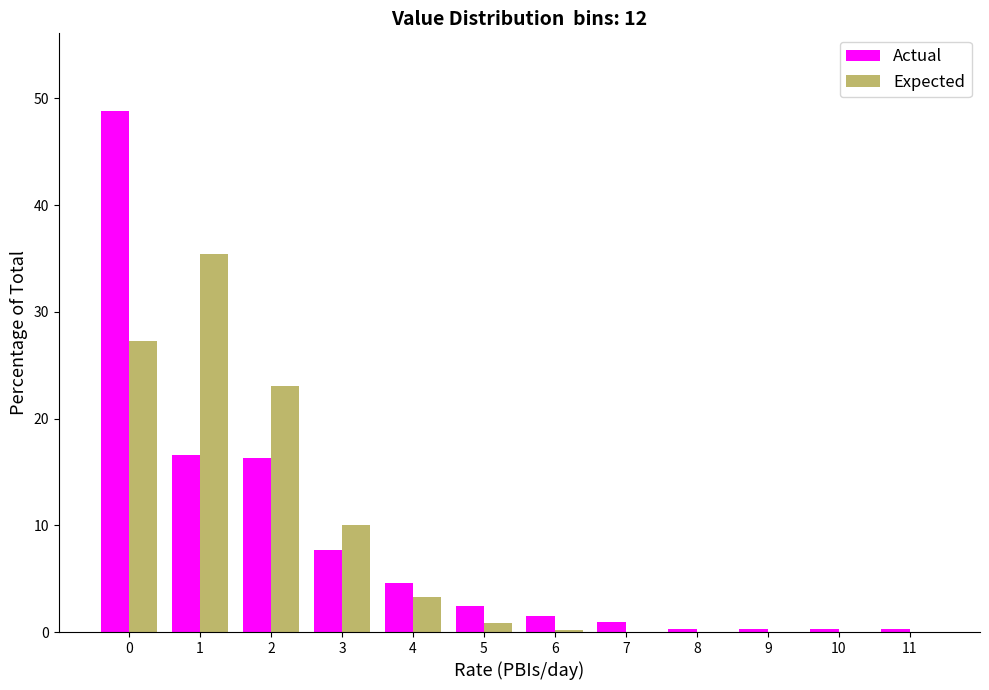

The Expected series shows 15.6 at 3. True or false?

False